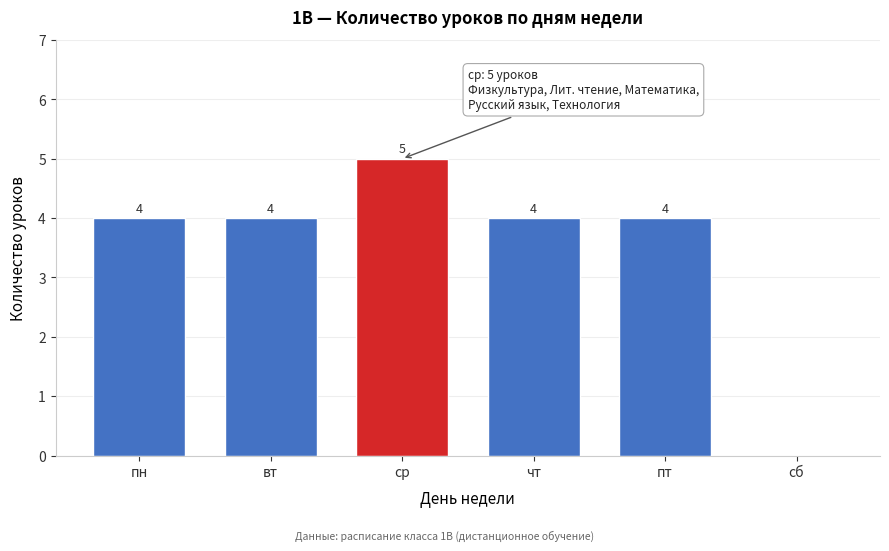

Reading left to right, list all the values displayed in this chart.

пн=4	вт=4	ср=5	чт=4	пт=4	сб=0